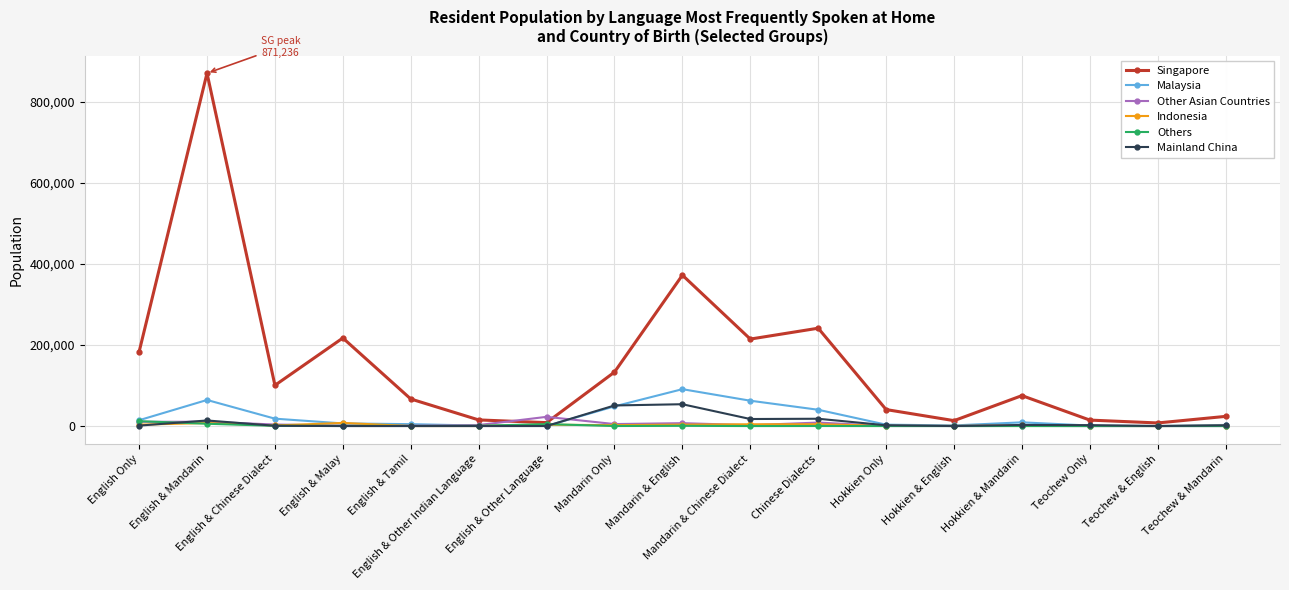

What is the highest value of the Mainland China series?

53919